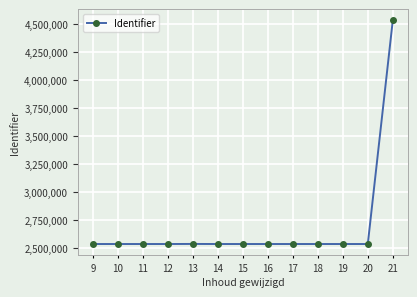

True or false: the data has more than 1 interior local peaks.

True